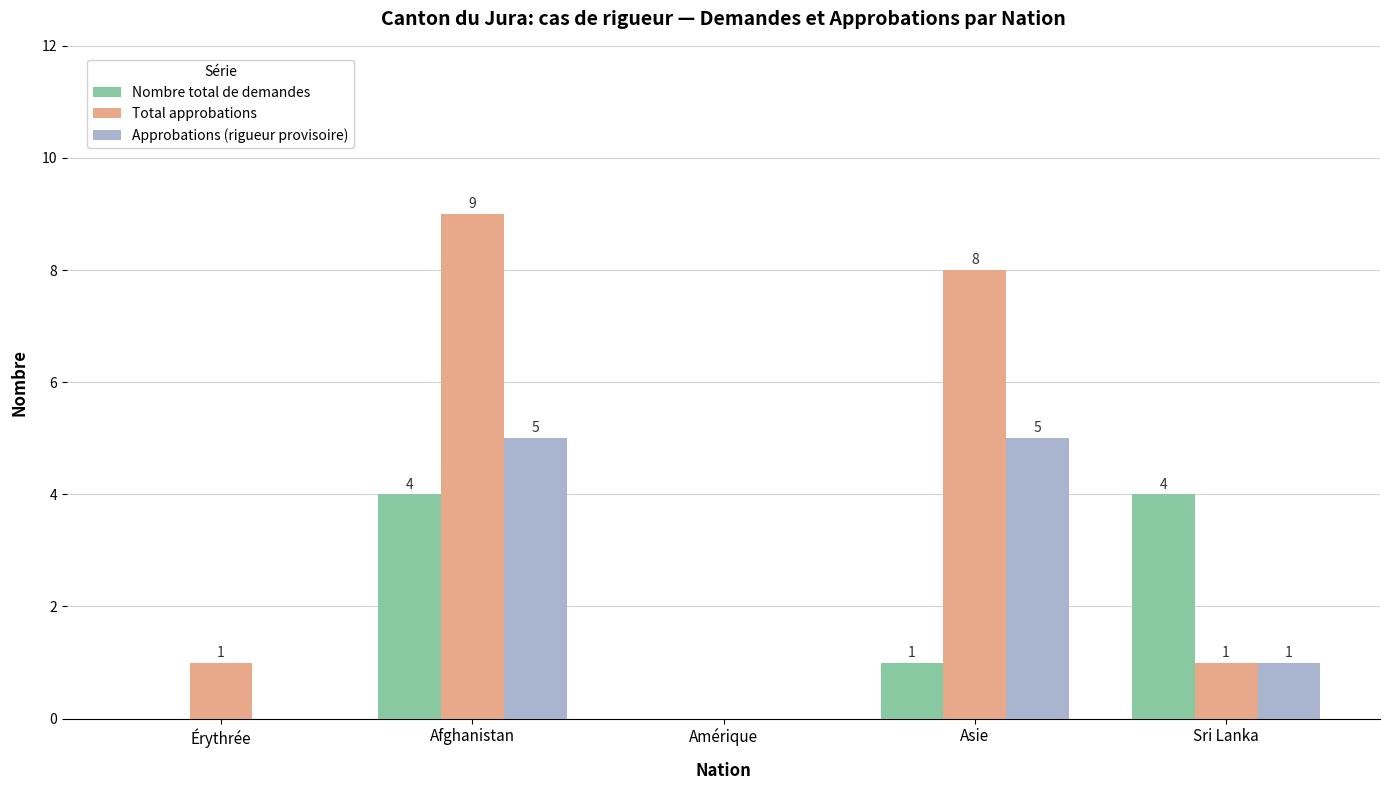

What is the approximate value of Total approbations at Érythrée?

1